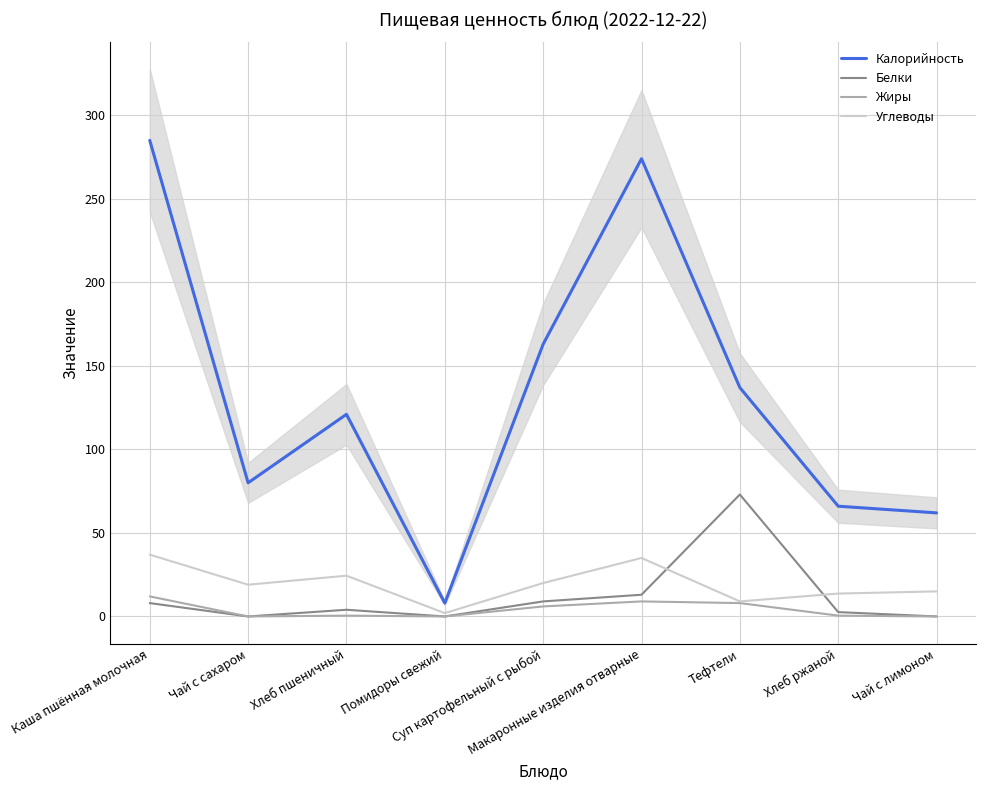

Between Каша пшённая молочная and Суп картофельный с рыбой, which series saw the biggest shift?

Калорийность